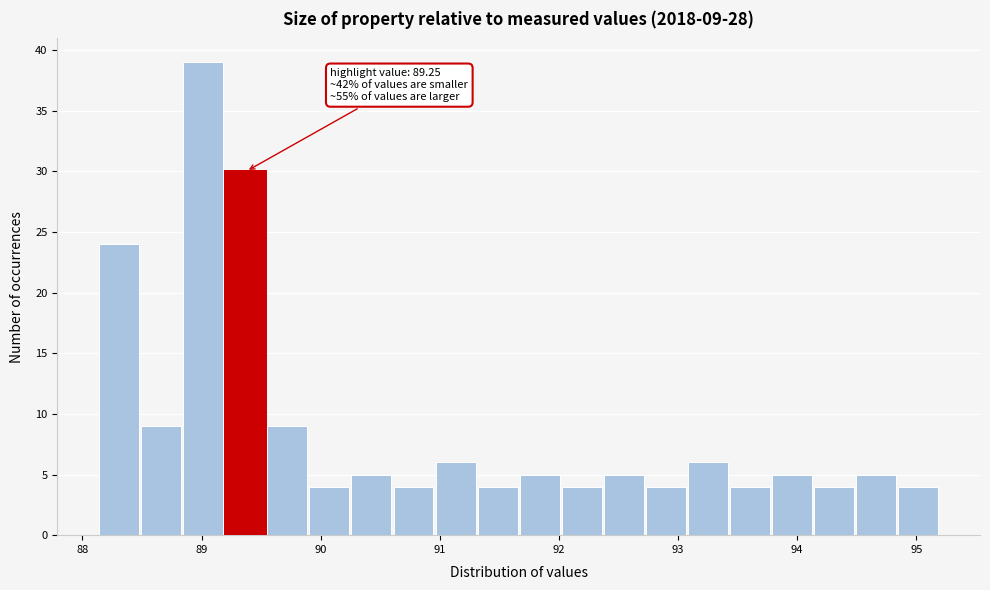

Around what value on the x-axis is the tallest bar? Give the approximate position of its centre, as read against the axis.

89.0